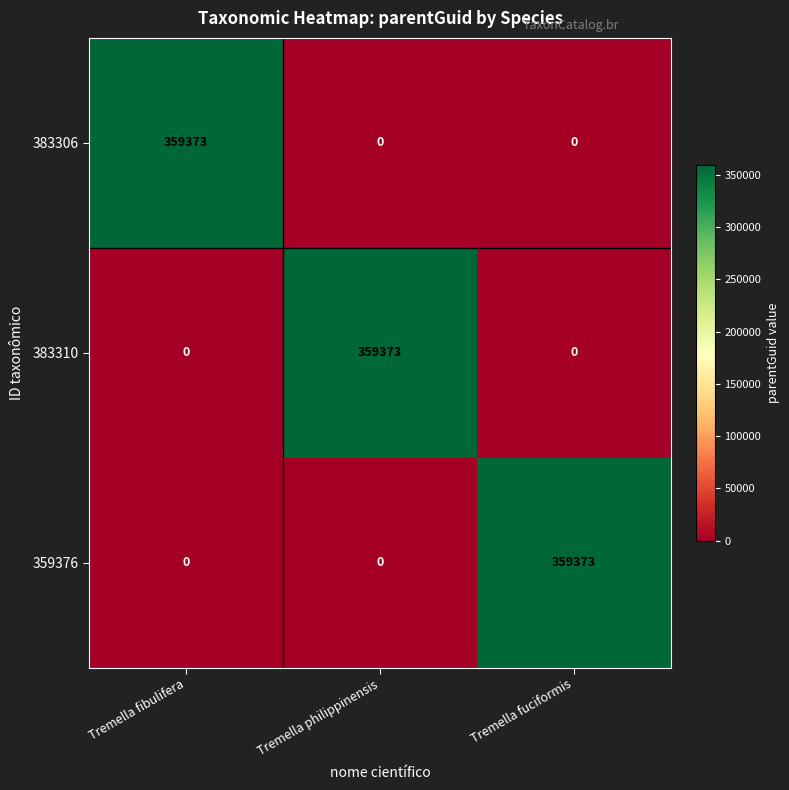

What is the total value across all series at Tremella fibulifera?

359373